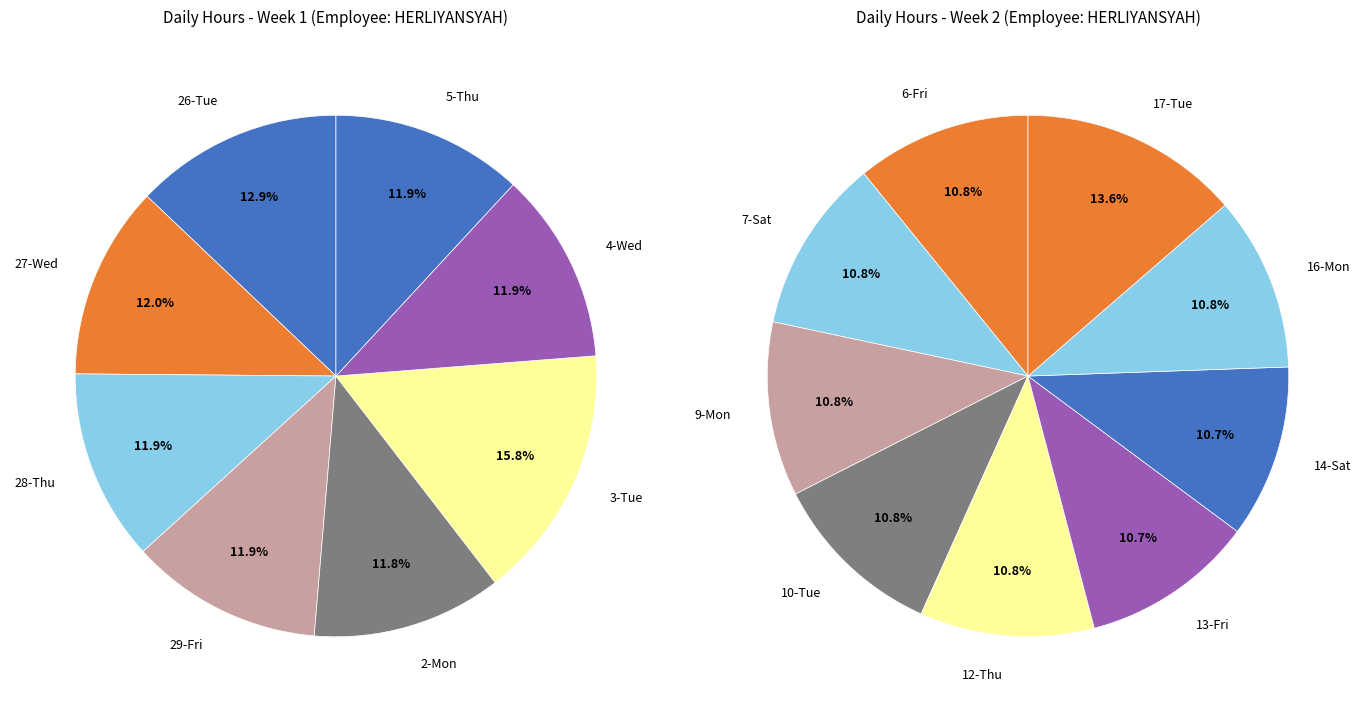

Which category has the smallest portion of the pie?

2-Mon